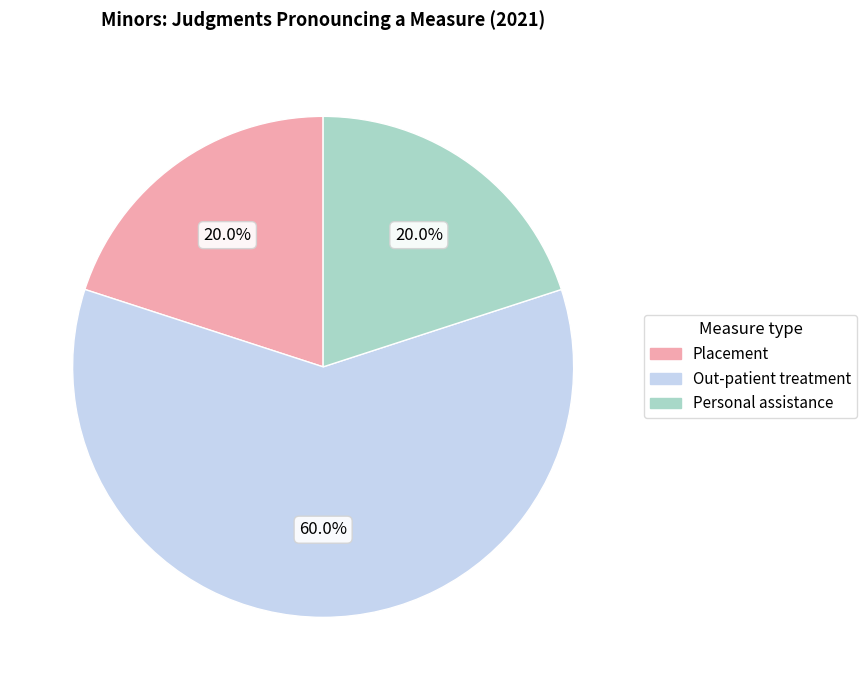

Is there a majority slice in this chart?

Yes